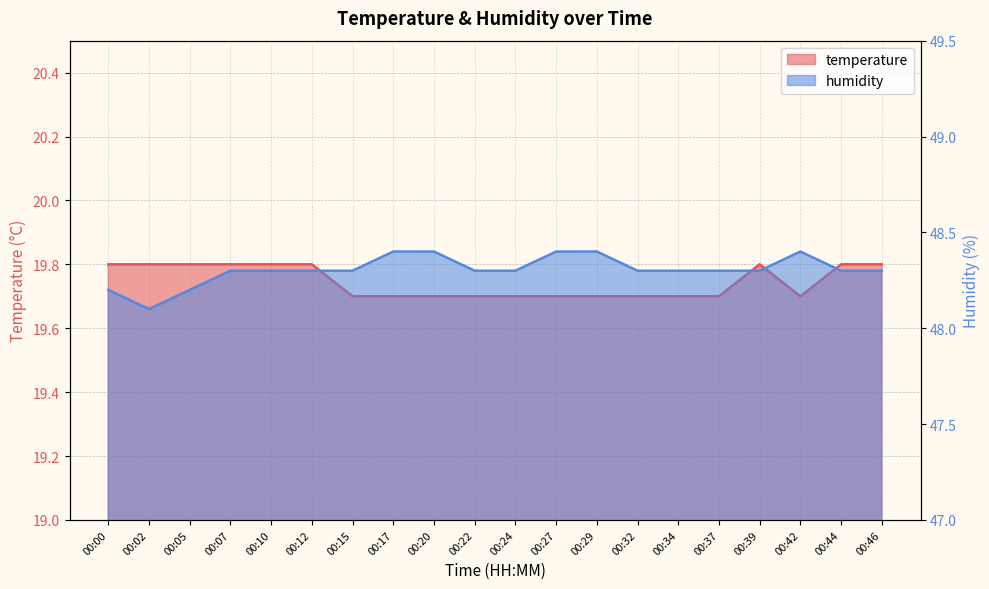

How many lines are shown in the chart?

2